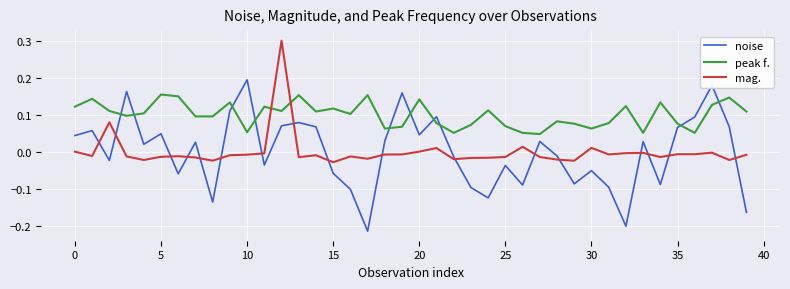

True or false: peak f. and mag. intersect in this chart.

True